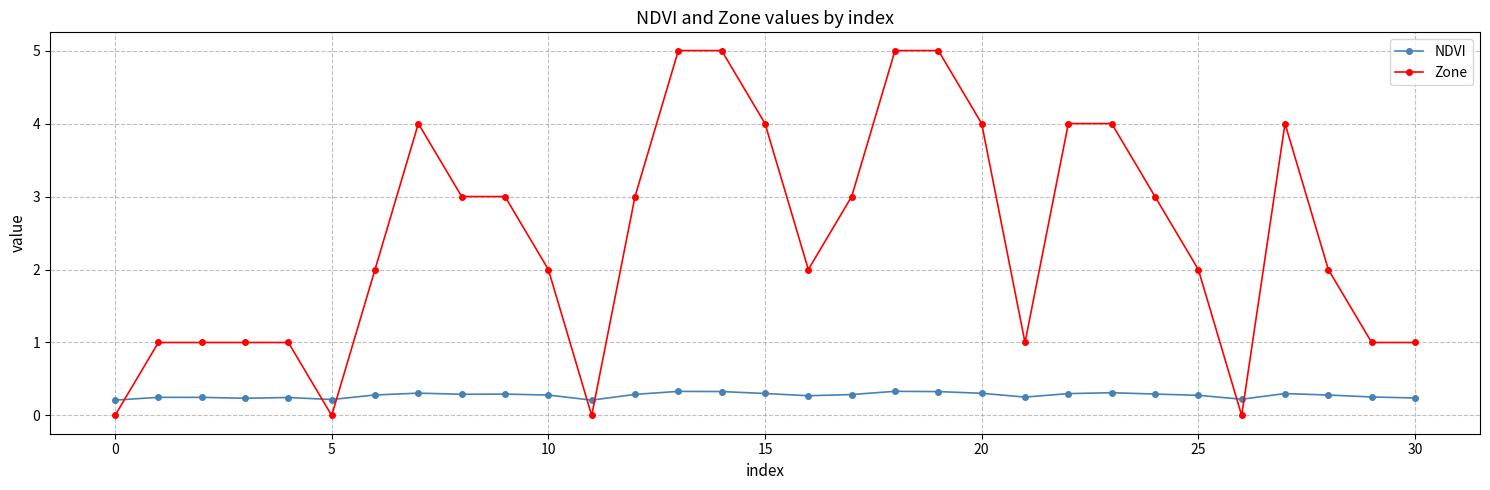

How many NDVI values are between 0 and 1?

31